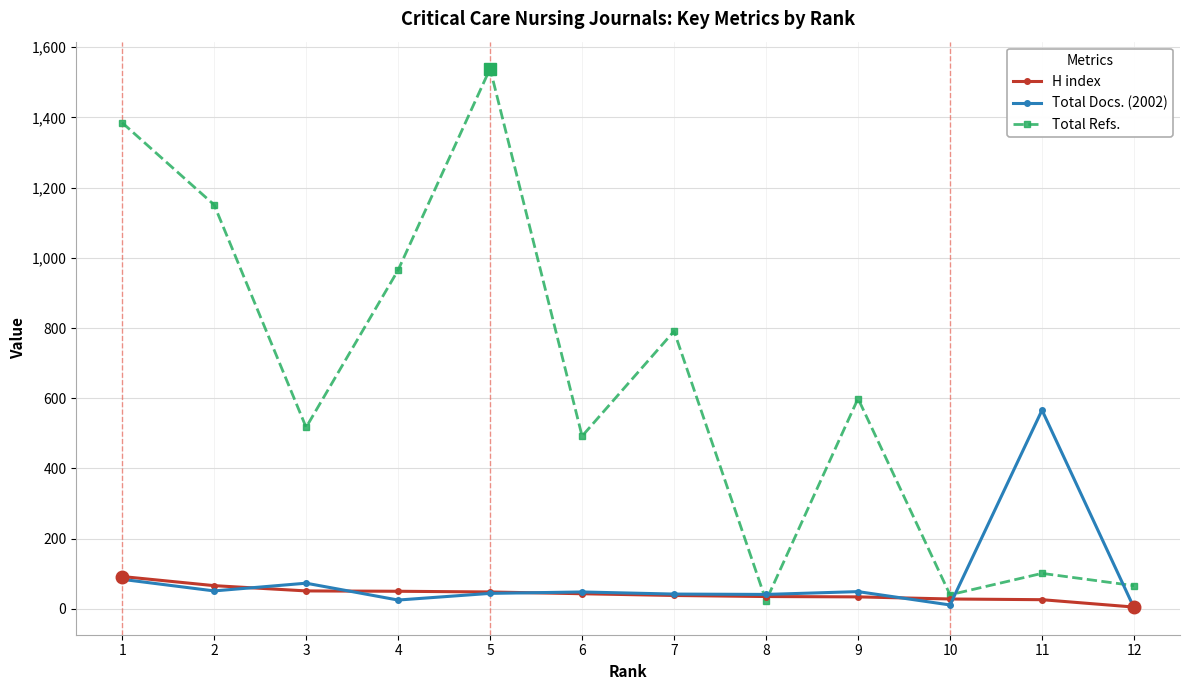

What is the total value across all series at 8?

99